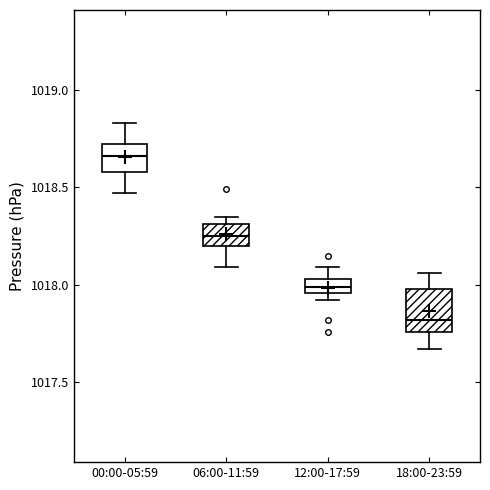

Which box is the tallest, from its lower edge to its upper edge?

18:00-23:59